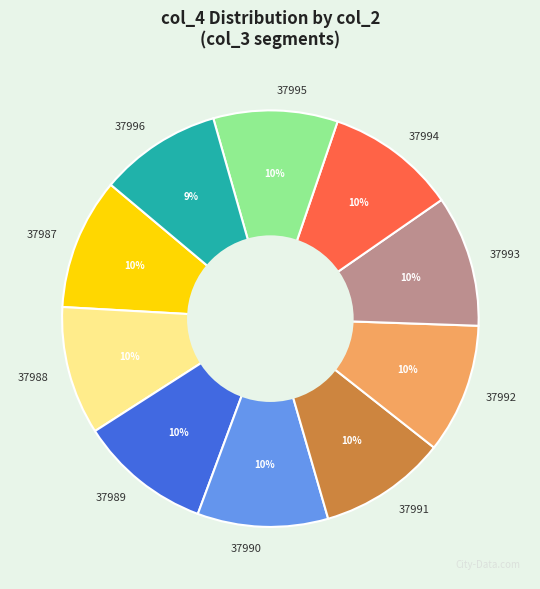

Is it true that 37995 is 1% of the pie?

False